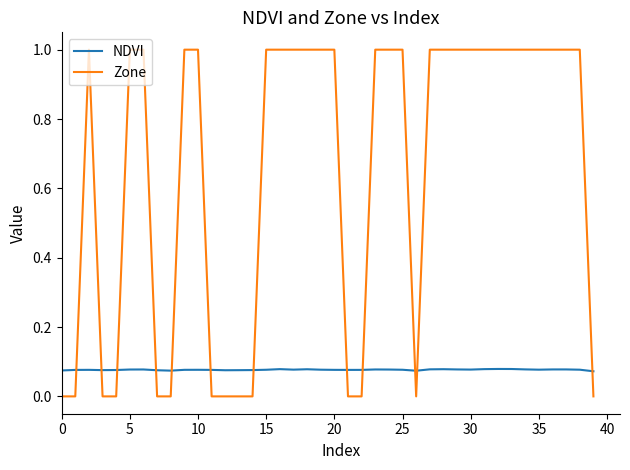

List the series in order of their peak value, lowest first.

NDVI, Zone